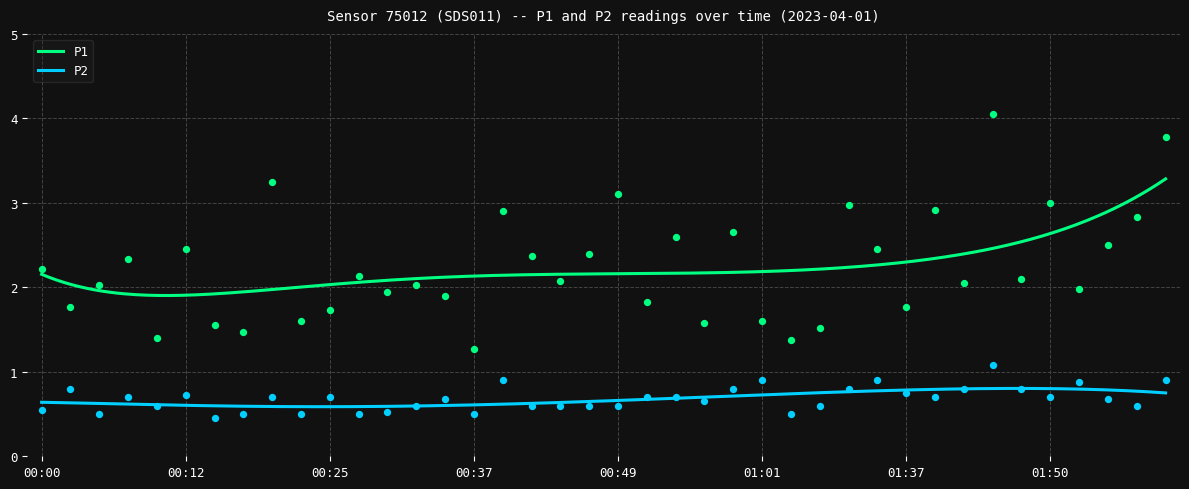

At which category is the sum across all series the highest?

01:45